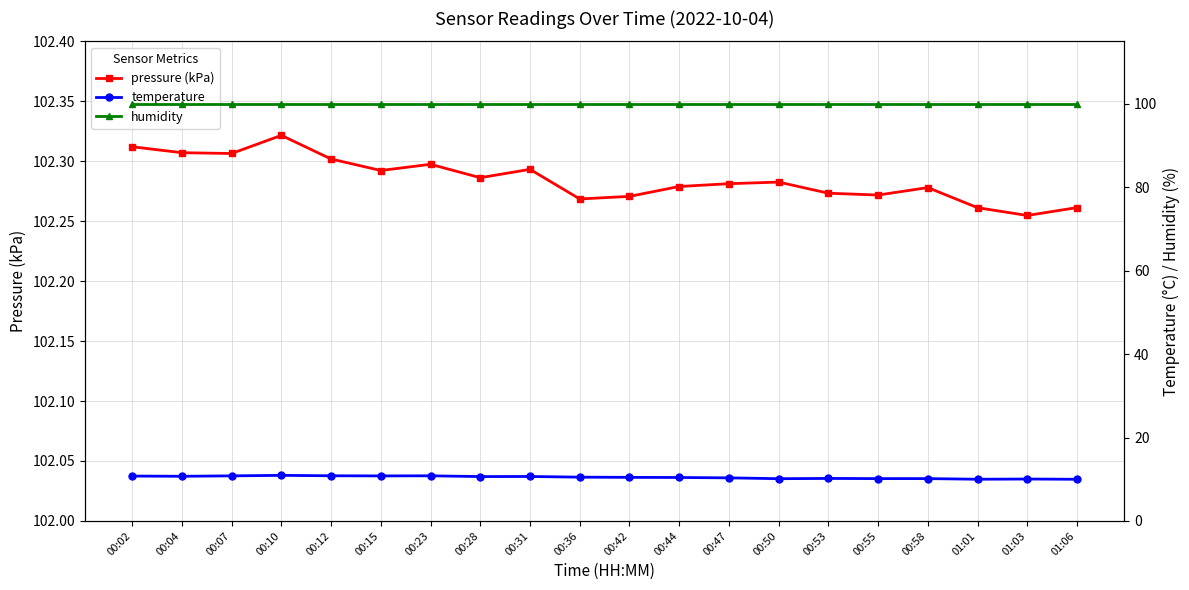

What is the label of the 12th point from the left?

00:44